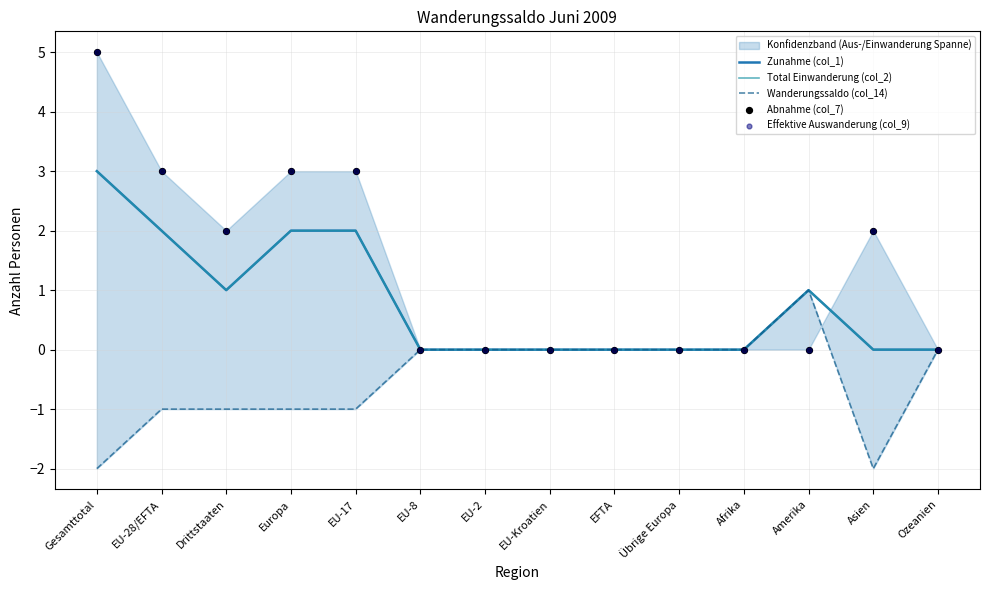

Which series has the widest spread of Y values?

Abnahme (col_7)